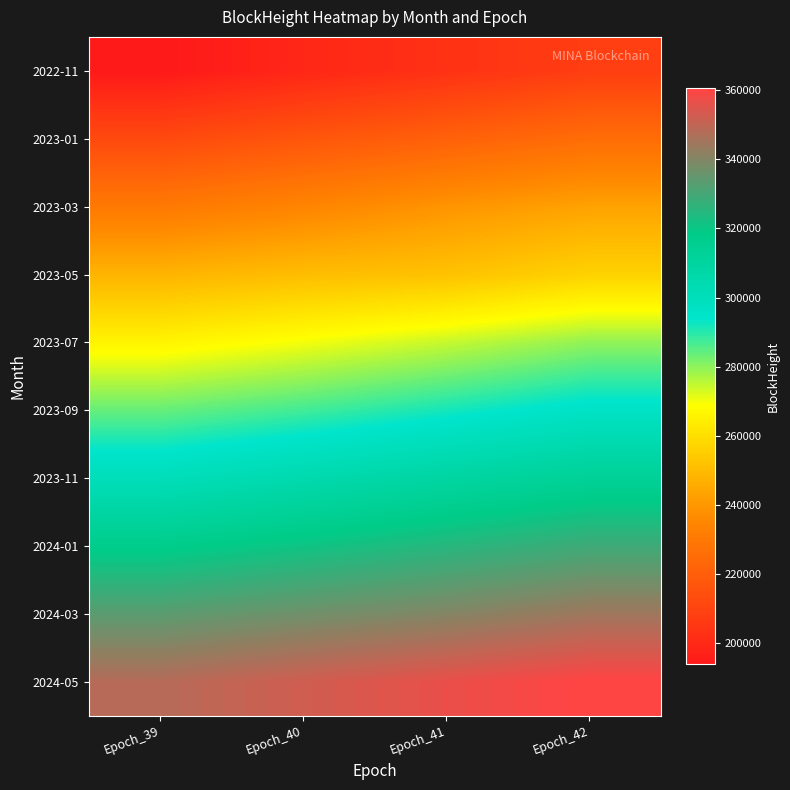

Reading left to right, list all the values displayed in this chart.

2022-11: Epoch_39=193971	Epoch_40=199126	Epoch_41=203352	Epoch_42=207965
2023-01: Epoch_39=212288	Epoch_40=216847	Epoch_41=221103	Epoch_42=225644
2023-03: Epoch_39=230331	Epoch_40=234570	Epoch_41=239503	Epoch_42=243289
2023-05: Epoch_39=248077	Epoch_40=250591	Epoch_41=252008	Epoch_42=256600
2023-07: Epoch_39=265995	Epoch_40=269970	Epoch_41=274491	Epoch_42=279618
2023-09: Epoch_39=283832	Epoch_40=287403	Epoch_41=291742	Epoch_42=296152
2023-11: Epoch_39=300380	Epoch_40=304633	Epoch_41=309037	Epoch_42=313118
2024-01: Epoch_39=317297	Epoch_40=321028	Epoch_41=325016	Epoch_42=328938
2024-03: Epoch_39=333409	Epoch_40=336890	Epoch_41=340111	Epoch_42=344485
2024-05: Epoch_39=348153	Epoch_40=352401	Epoch_41=356667	Epoch_42=360443